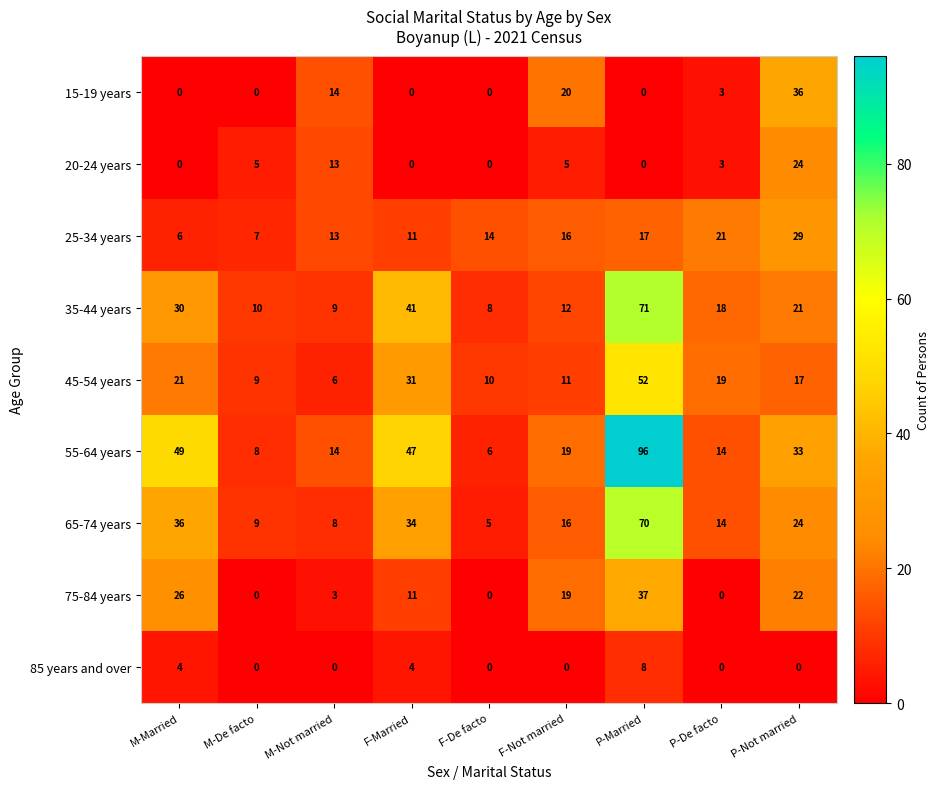

What is the spread (max minus min) of values at F-De facto?

14